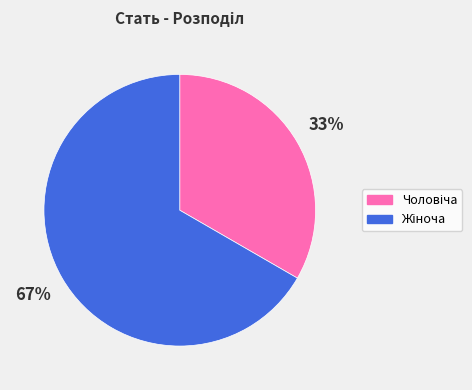

Does any single category account for the majority?

Yes